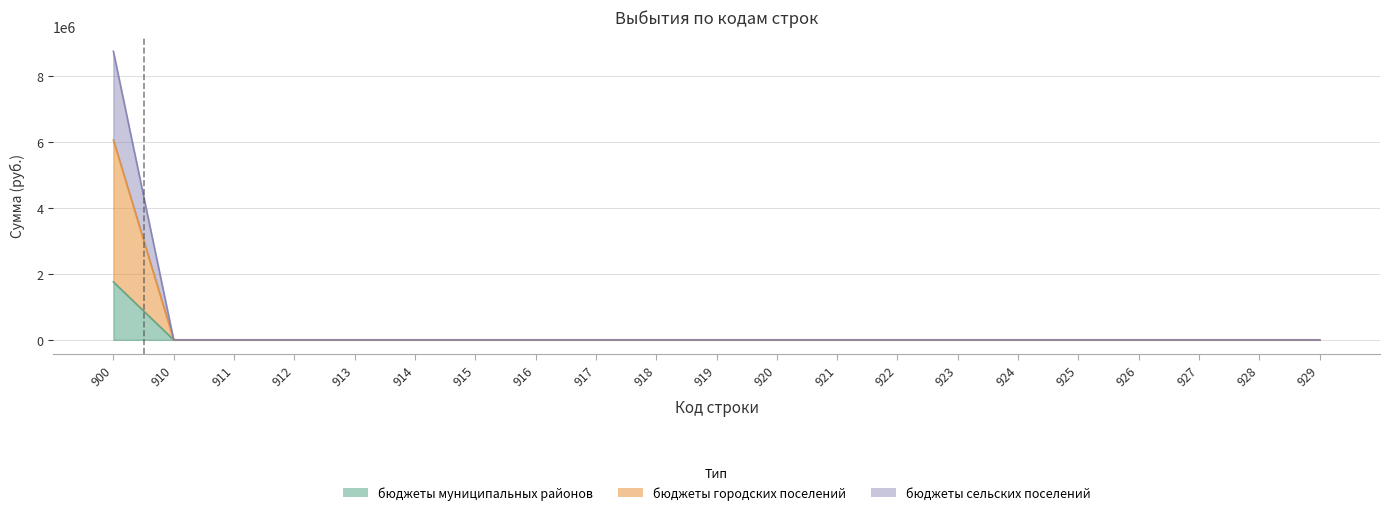

At 921, list the series in order from largest to smallest.

бюджеты муниципальных районов, бюджеты городских поселений, бюджеты сельских поселений